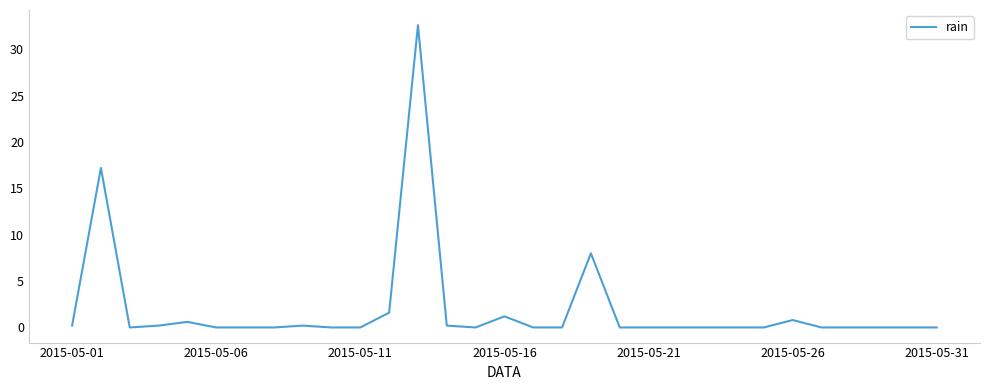

What is the maximum value shown in the chart?

32.6